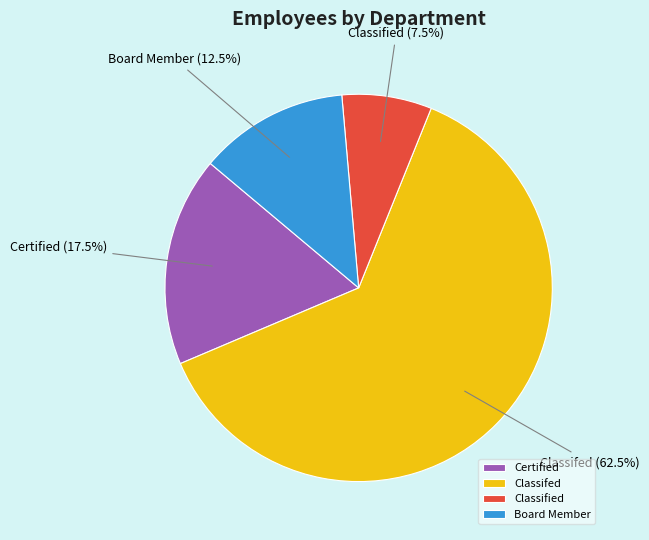

True or false: Board Member accounts for 19% of the total.

False